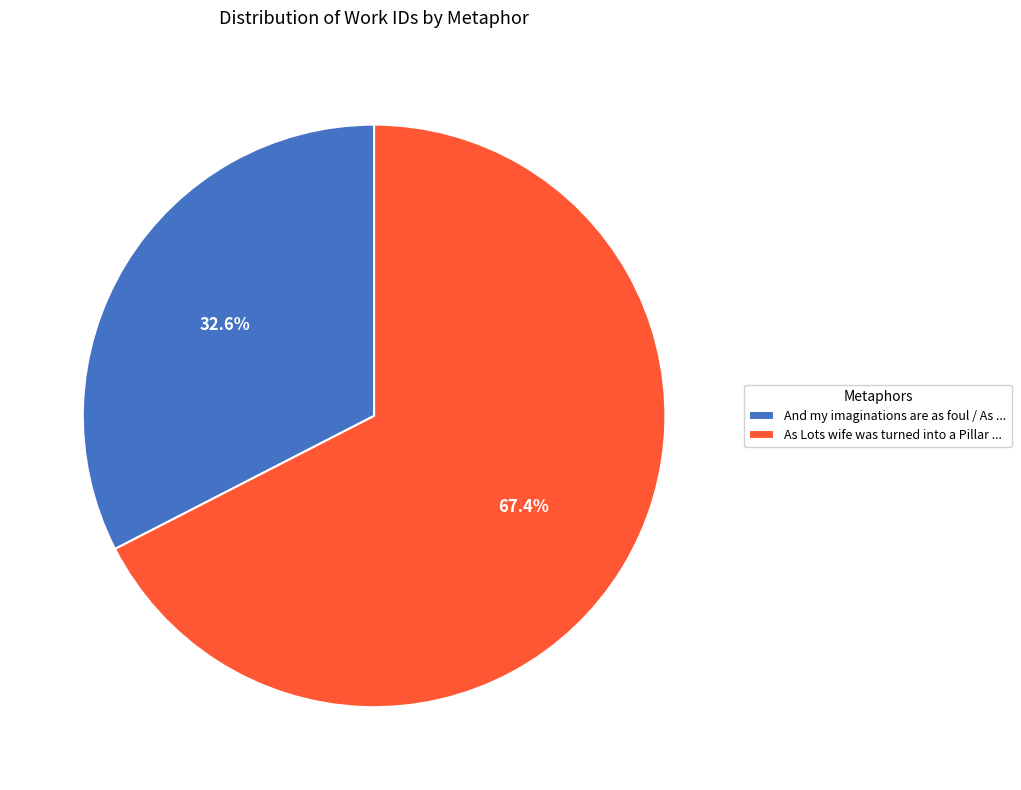

True or false: As Lots wife was turned into a Pillar ... accounts for 67% of the total.

True